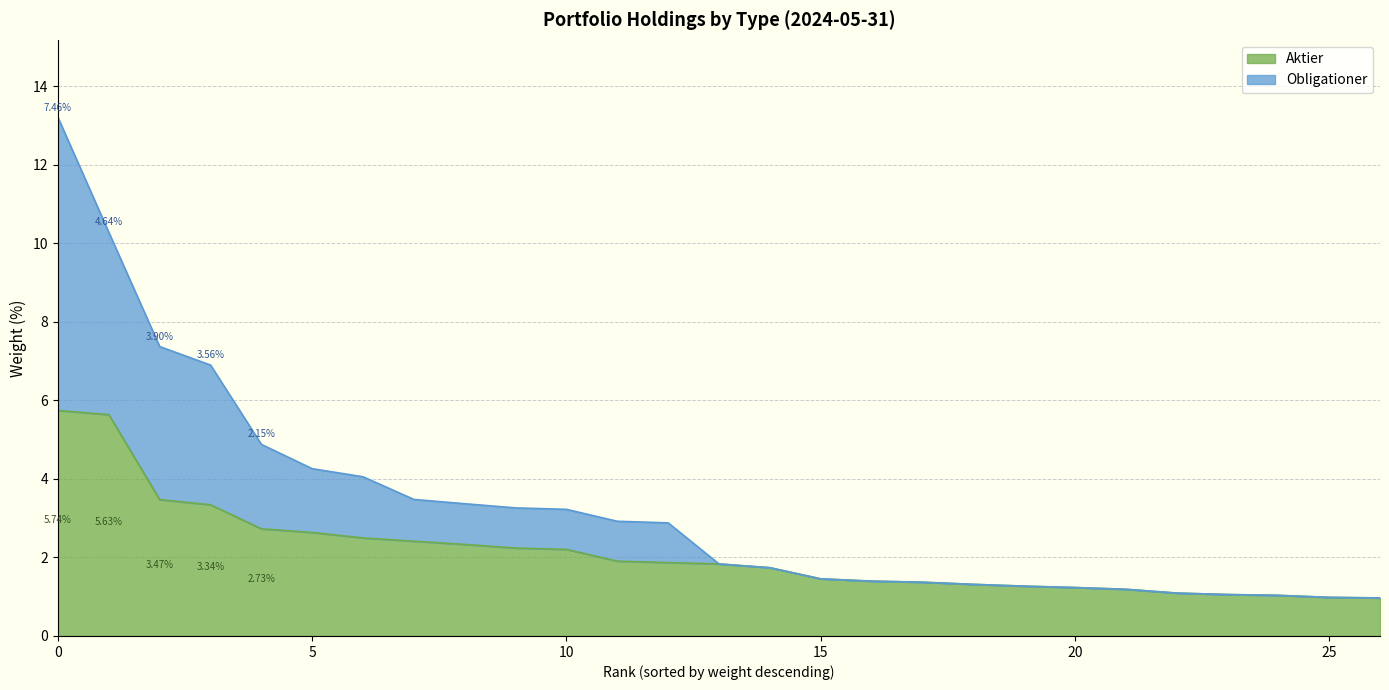

What is the difference between the maximum and minimum values in the Aktier series?

4.8